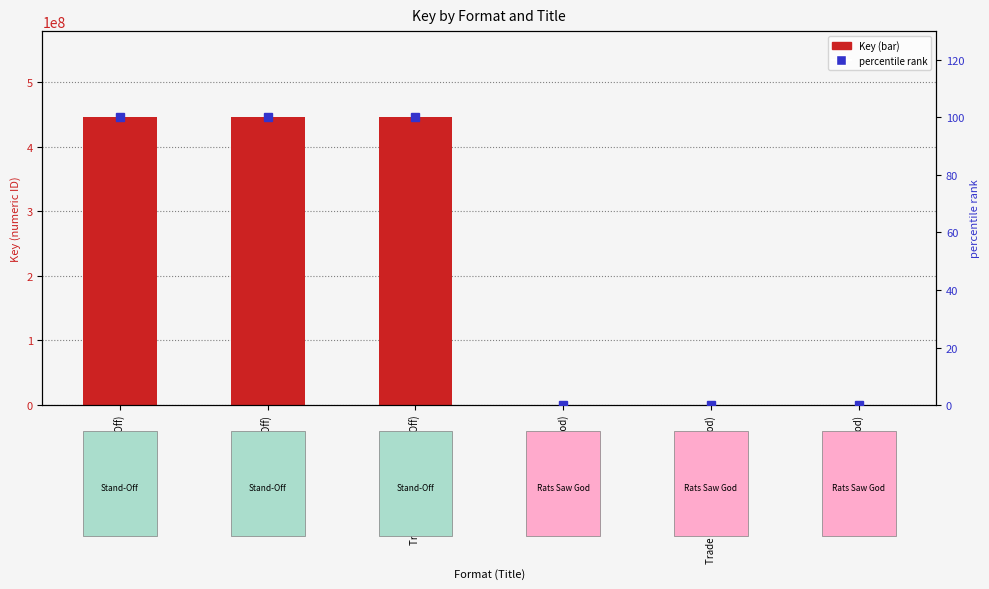

Between Trade Paperback (Rats Saw God) and Hardcover (Stand-Off), which is larger?

Hardcover (Stand-Off)